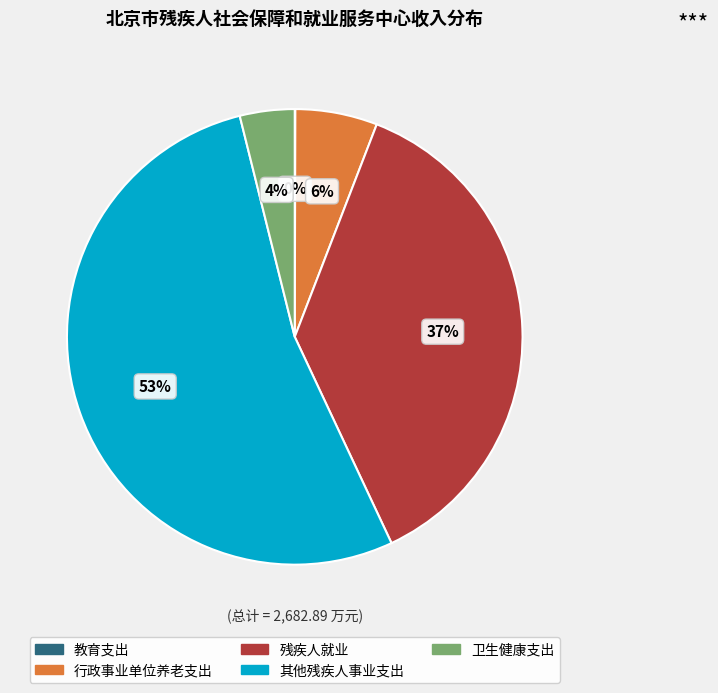

What is the largest slice in the pie chart?

其他残疾人事业支出